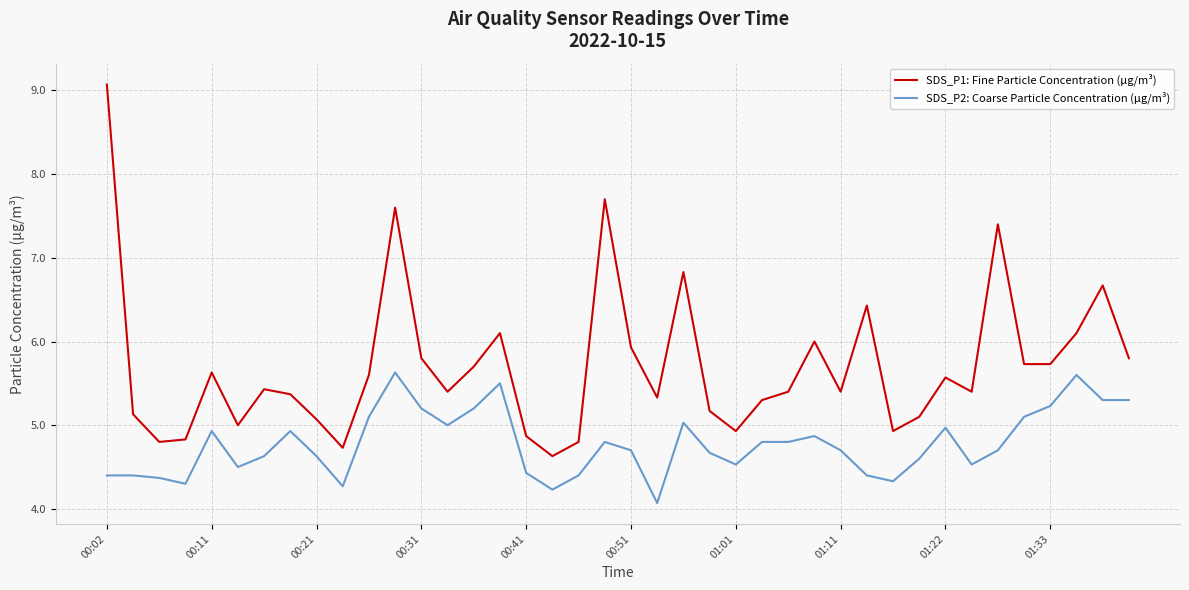

Which series has the widest spread of values?

SDS_P1: Fine Particle Concentration (µg/m³)